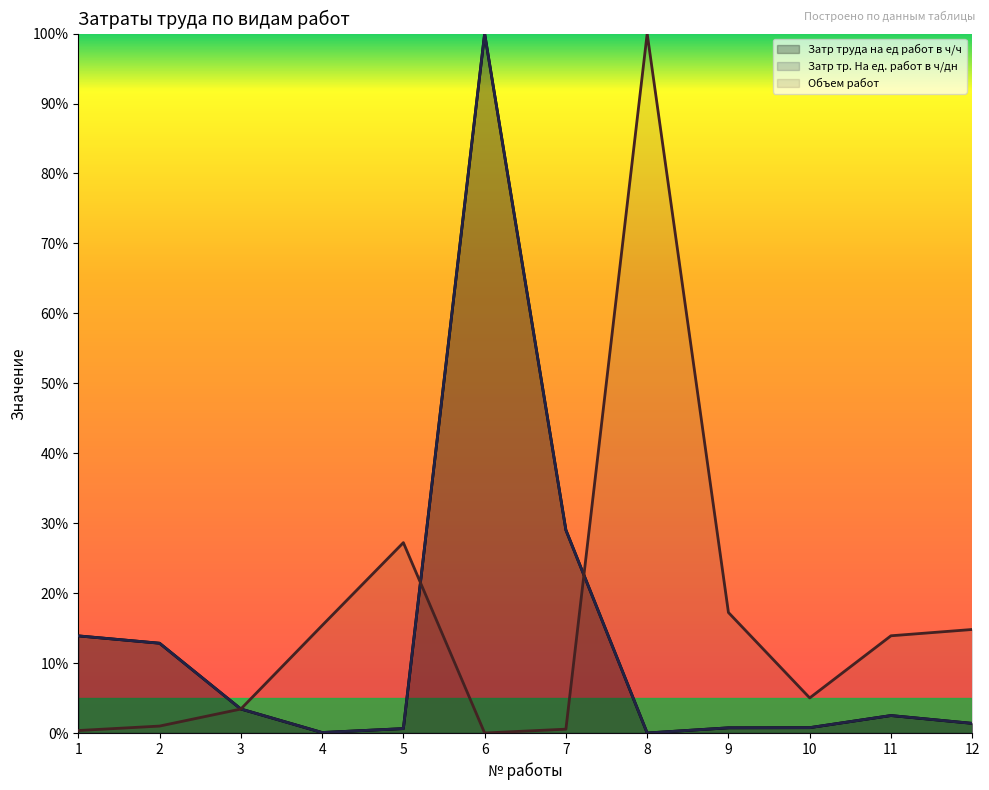

What is the maximum value shown in the chart?

100.0